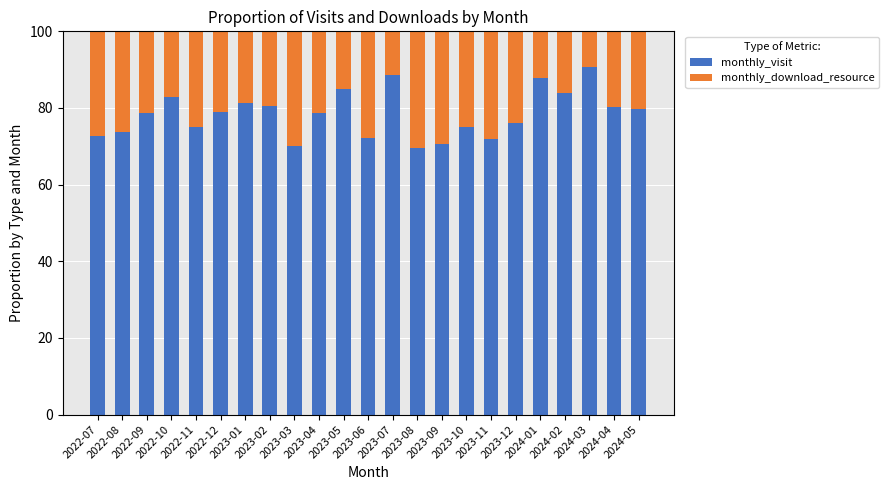

What is the approximate value of monthly_visit at 2022-08?

73.7